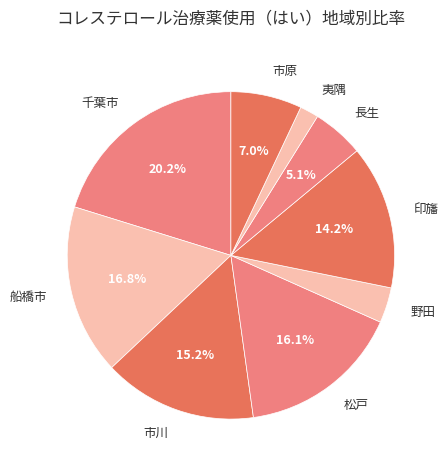

To the nearest percent, what portion does 長生 represent?

5%